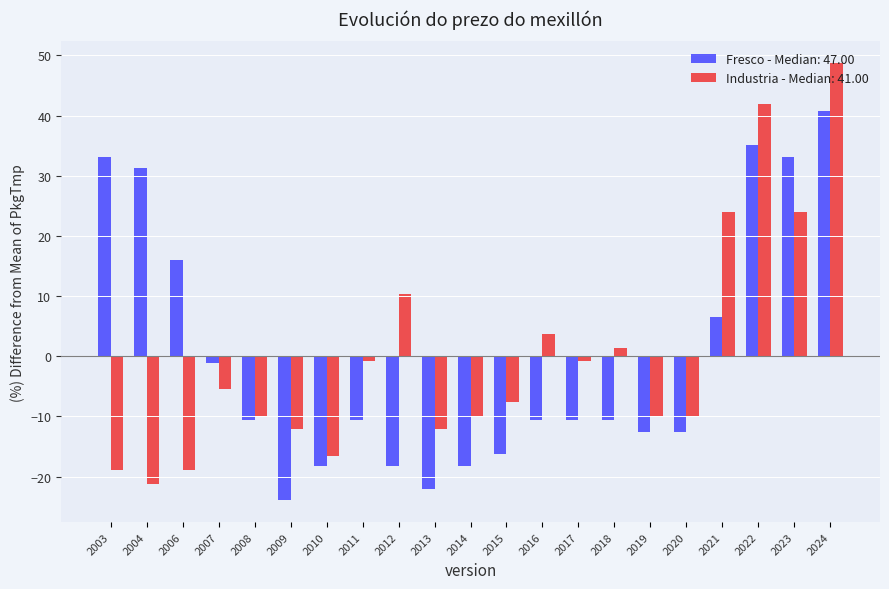

Where is Fresco - Median: 47.00 nearest to the value 8?

2021